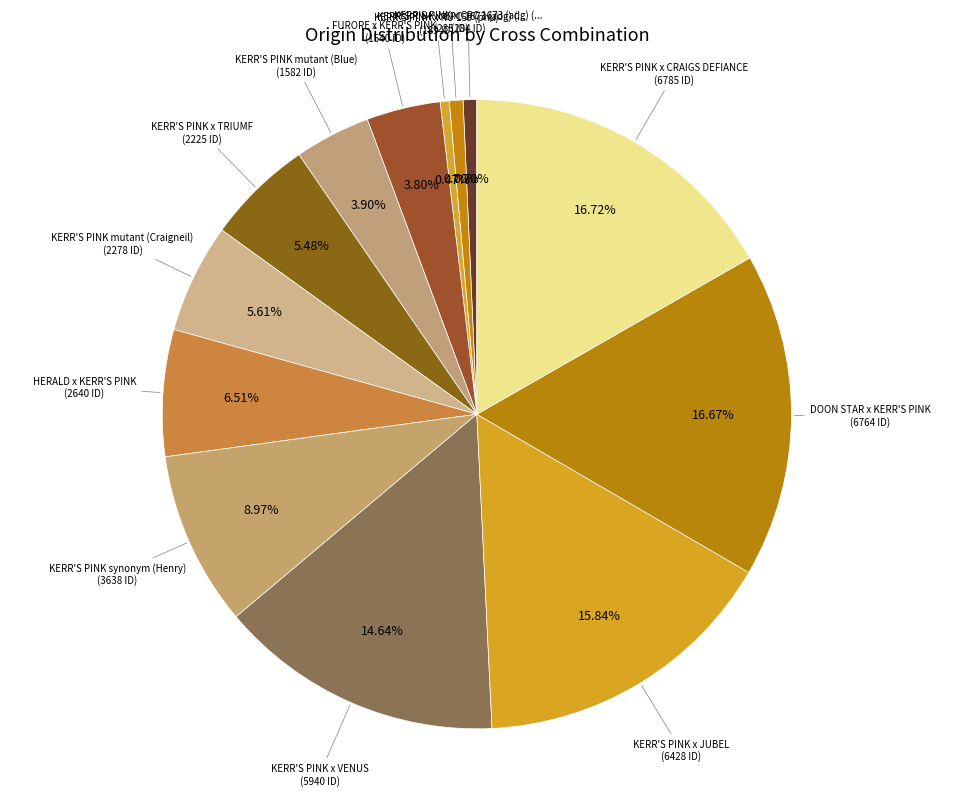

How many segments does this pie chart have?

13